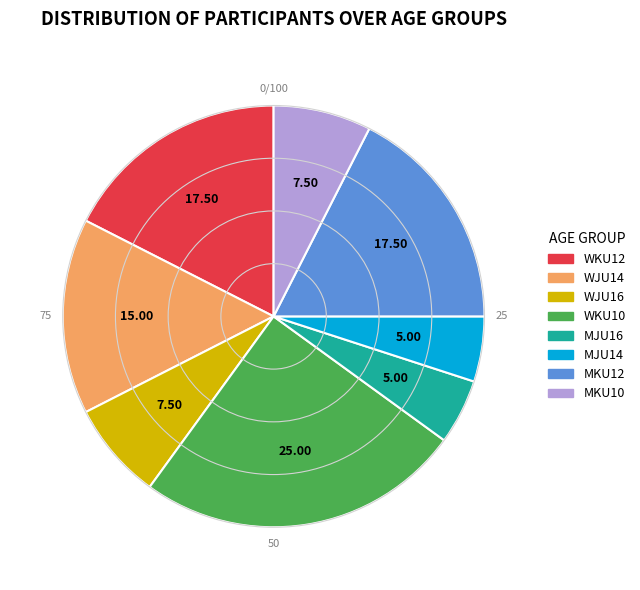

Is the sum of MJU16 and WKU12 greater than half?

No